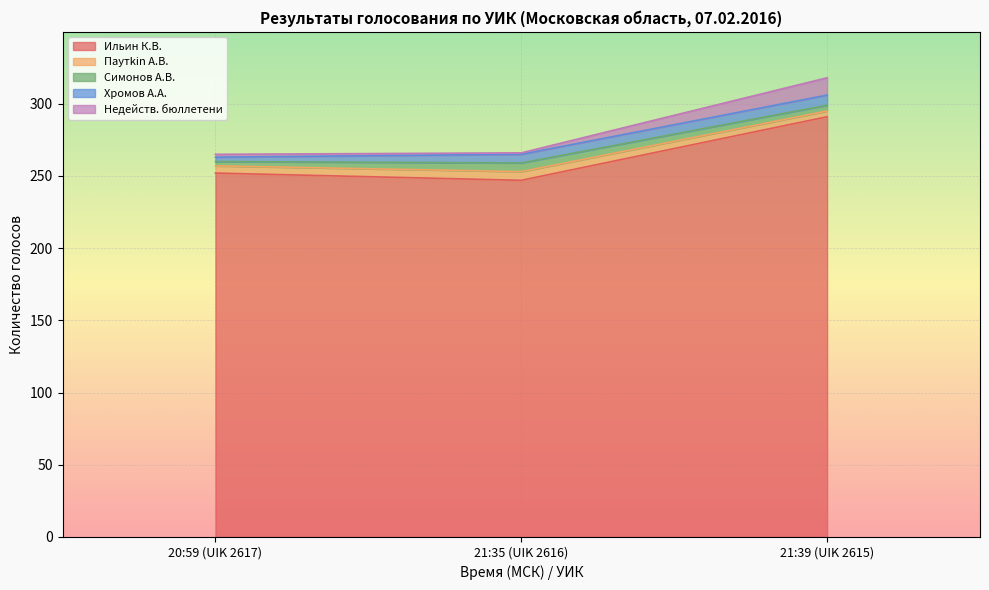

Where does the Симонов А.В. series first go above 4?

21:35 (UIK 2616)